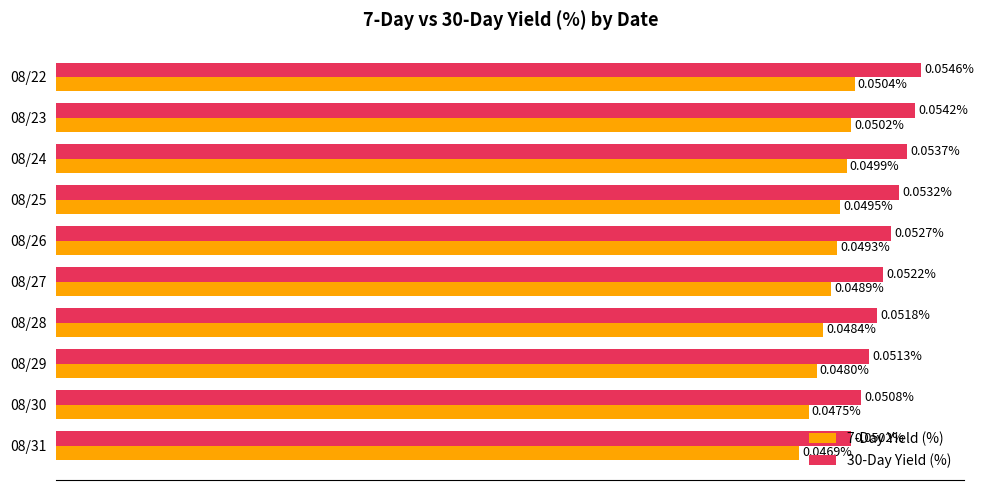

Is the value of 30-Day Yield (%) at 08/29 greater than the value of 7-Day Yield (%) at 08/23?

Yes